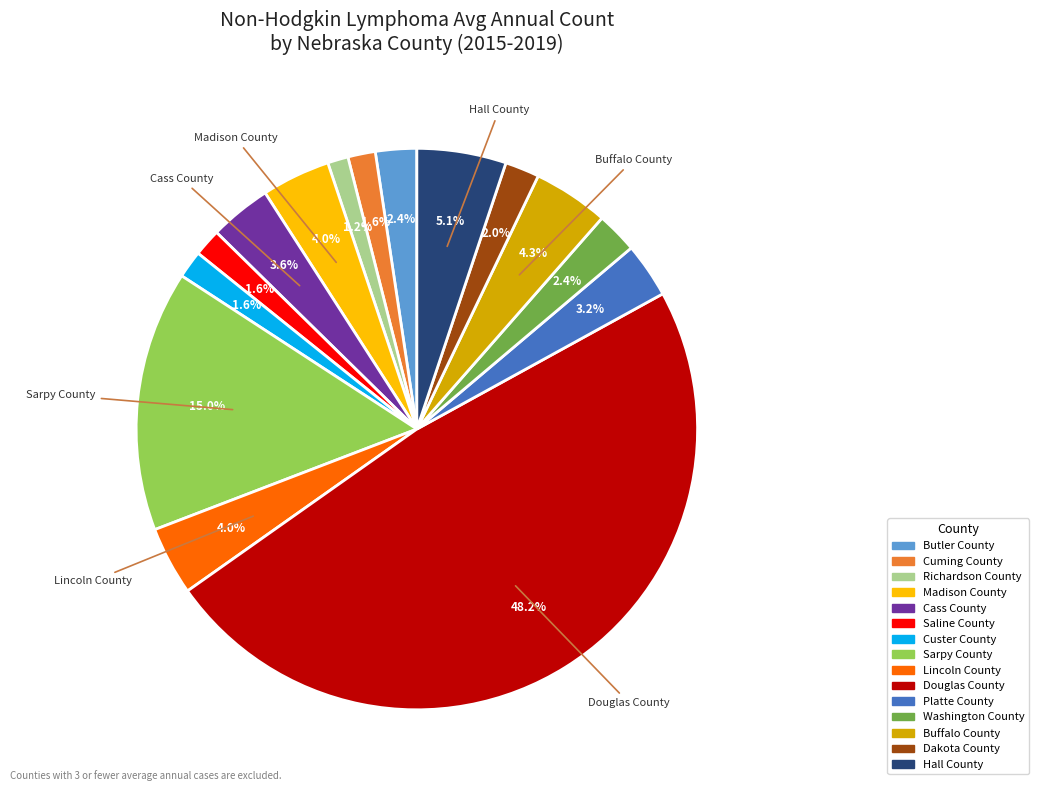

What is the largest slice in the pie chart?

Douglas County